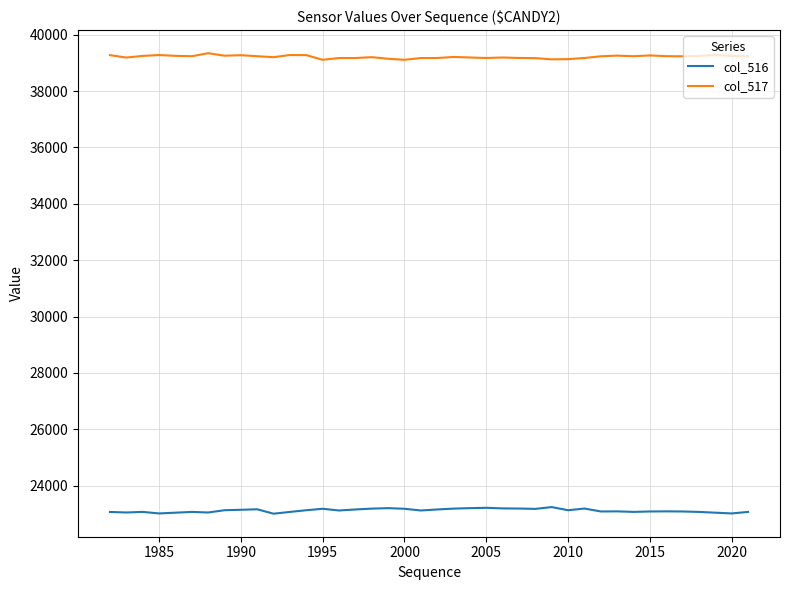

Which series has the largest total across all categories?

col_517